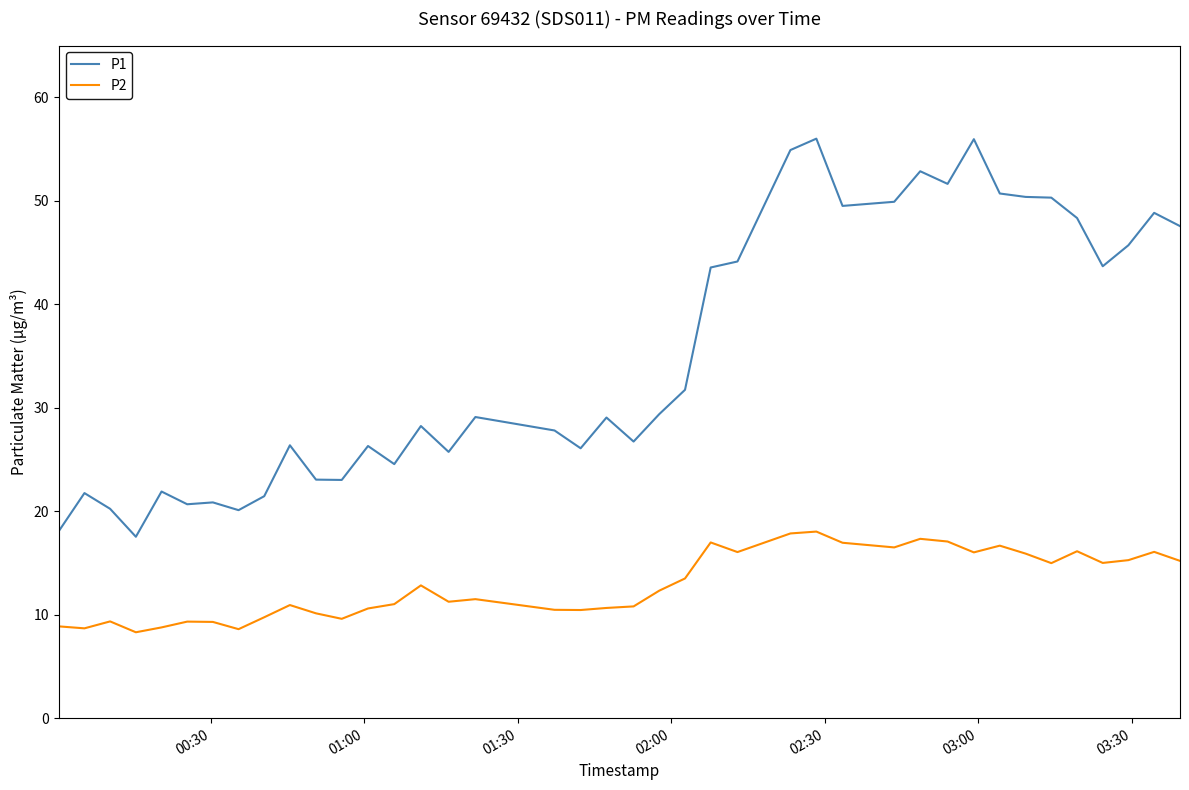

What is the difference between the maximum and minimum values in the P1 series?

38.5